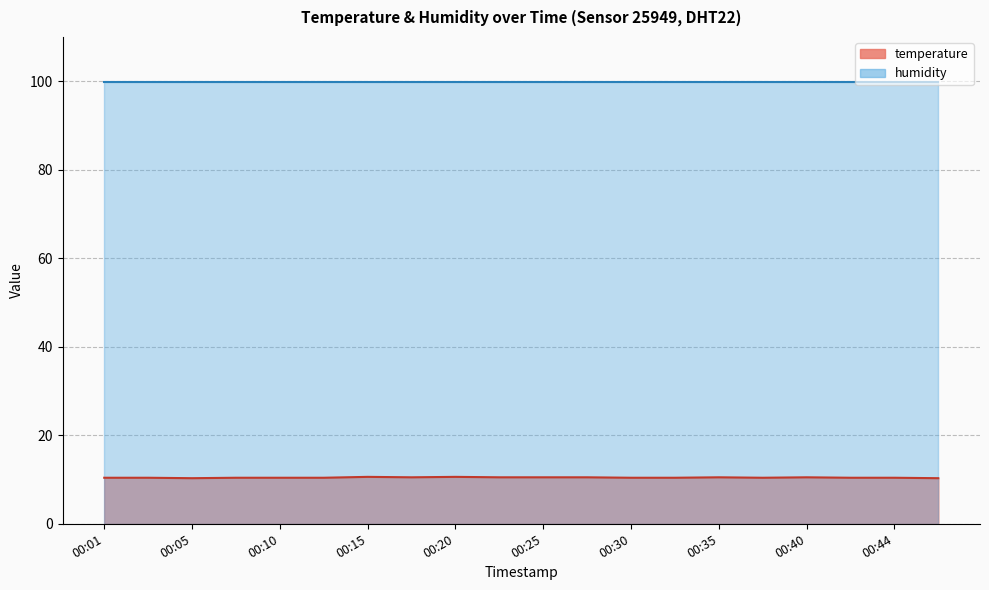

List the labels in order of value, smallest first.

00:05, 00:47, 00:01, 00:03, 00:08, 00:10, 00:13, 00:30, 00:32, 00:37, 00:42, 00:44, 00:18, 00:23, 00:25, 00:27, 00:35, 00:40, 00:15, 00:20